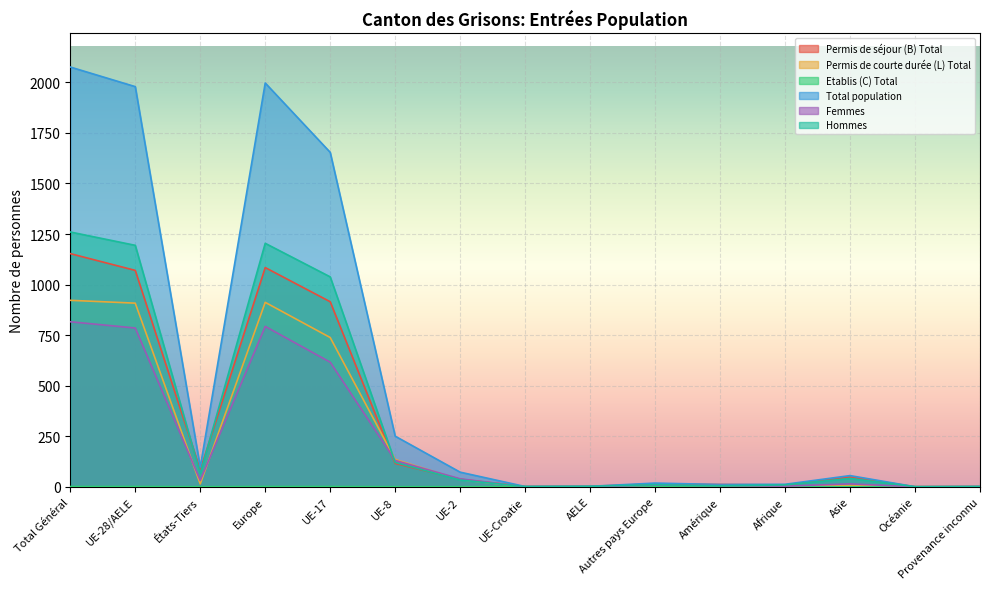

At Provenance inconnu, list the series in order from smallest to largest.

Permis de courte durée (L) Total, Etablis (C) Total, Femmes, Permis de séjour (B) Total, Total population, Hommes